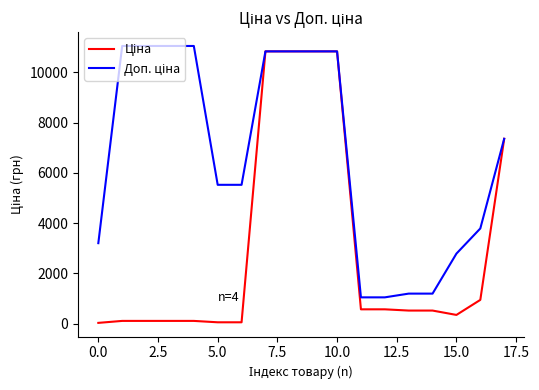

How many lines are shown in the chart?

2